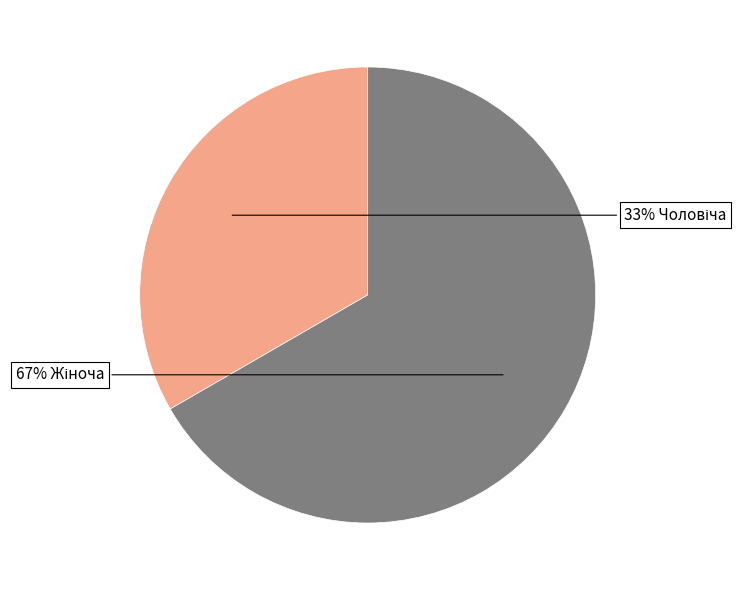

Which category has the smallest portion of the pie?

Чоловіча